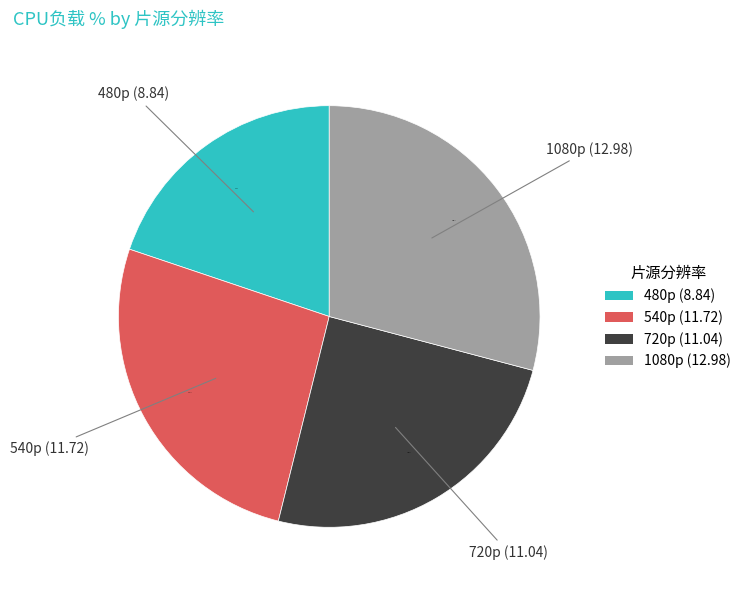

To the nearest percent, what is the combined percentage of 1080p and 720p?

54%